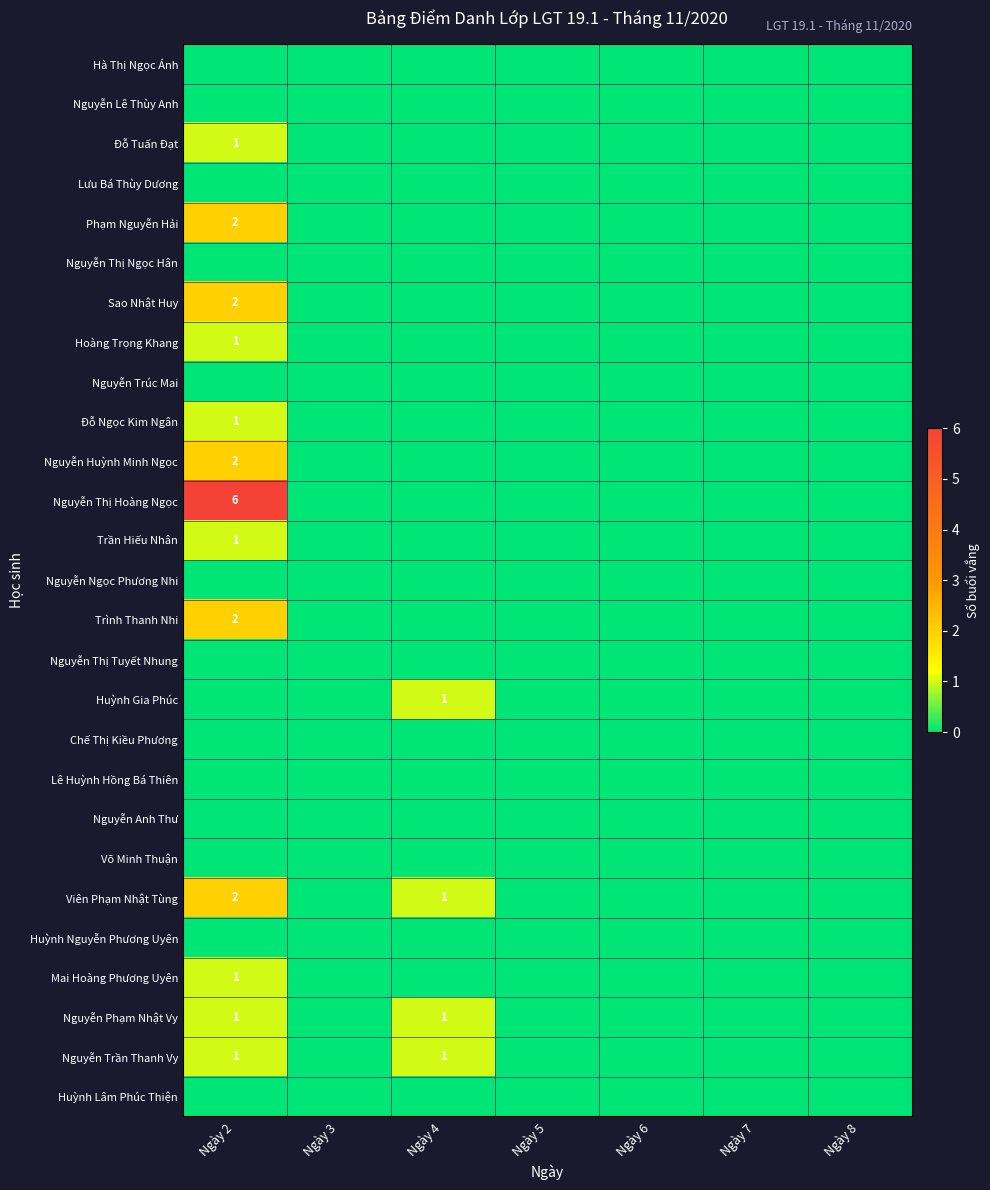

Which has a higher value, Ngày 7 or Ngày 8?

Ngày 7